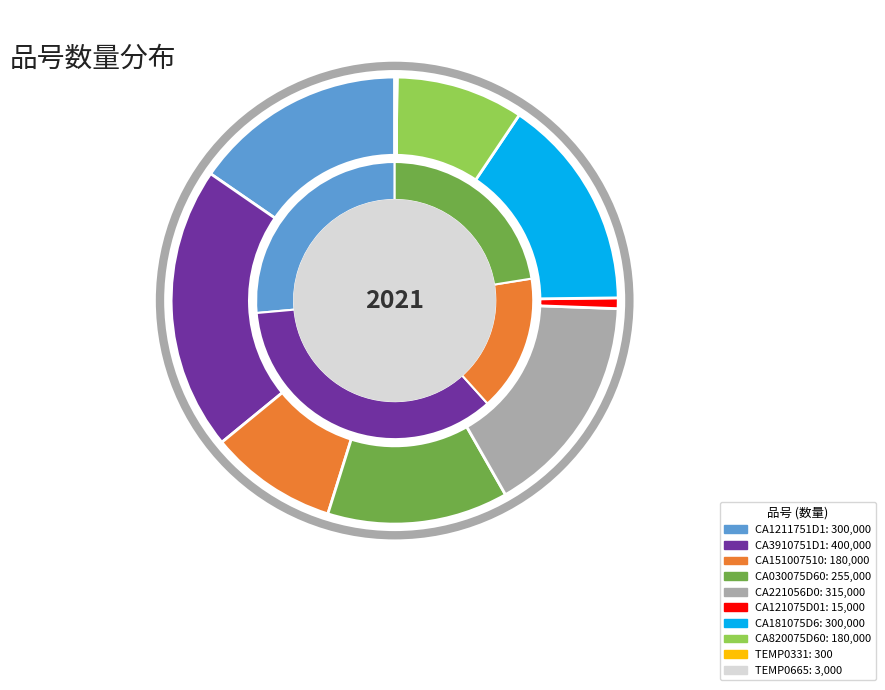

Which slice is the smallest?

TEMP0331